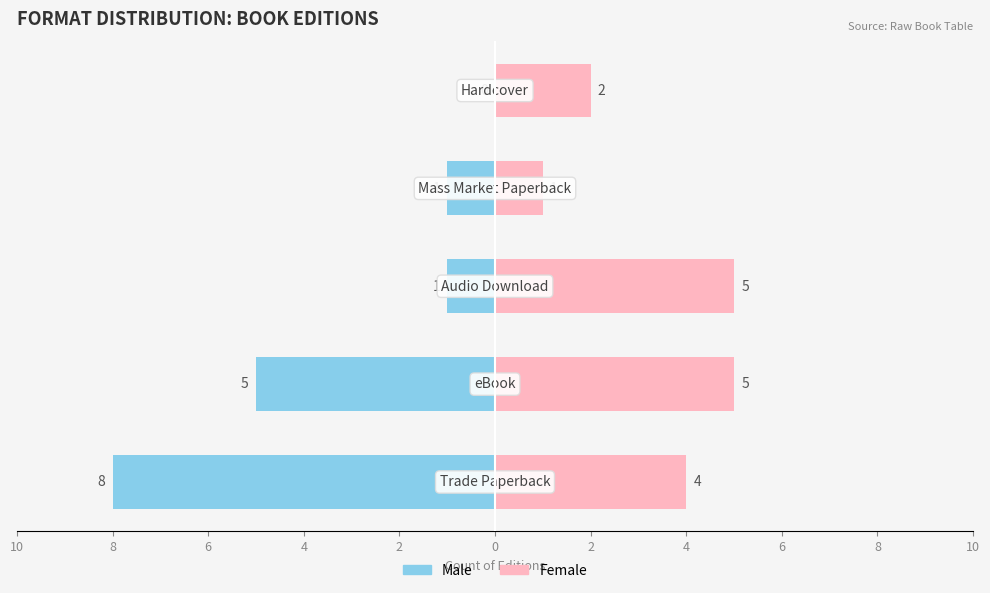

Are the bars grouped side by side (vs. stacked)?

Yes